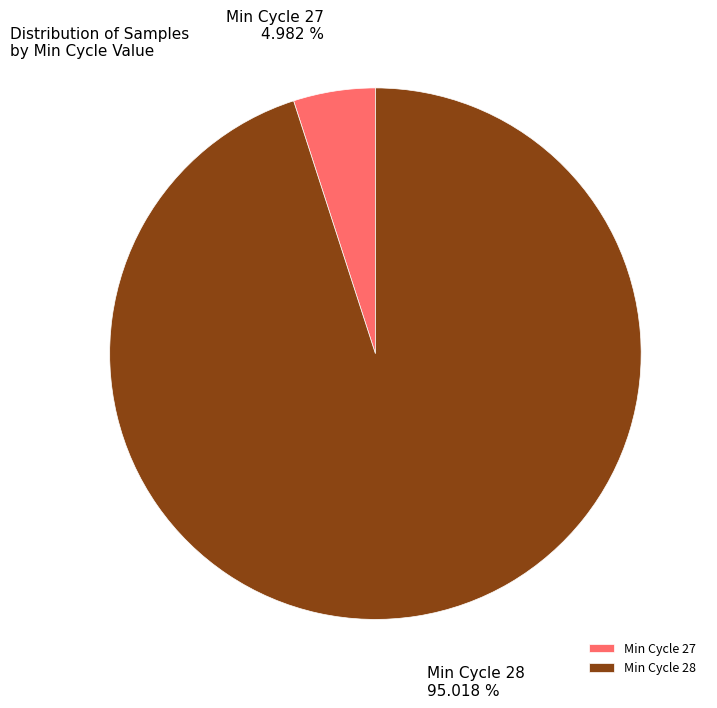

How many segments does this pie chart have?

2